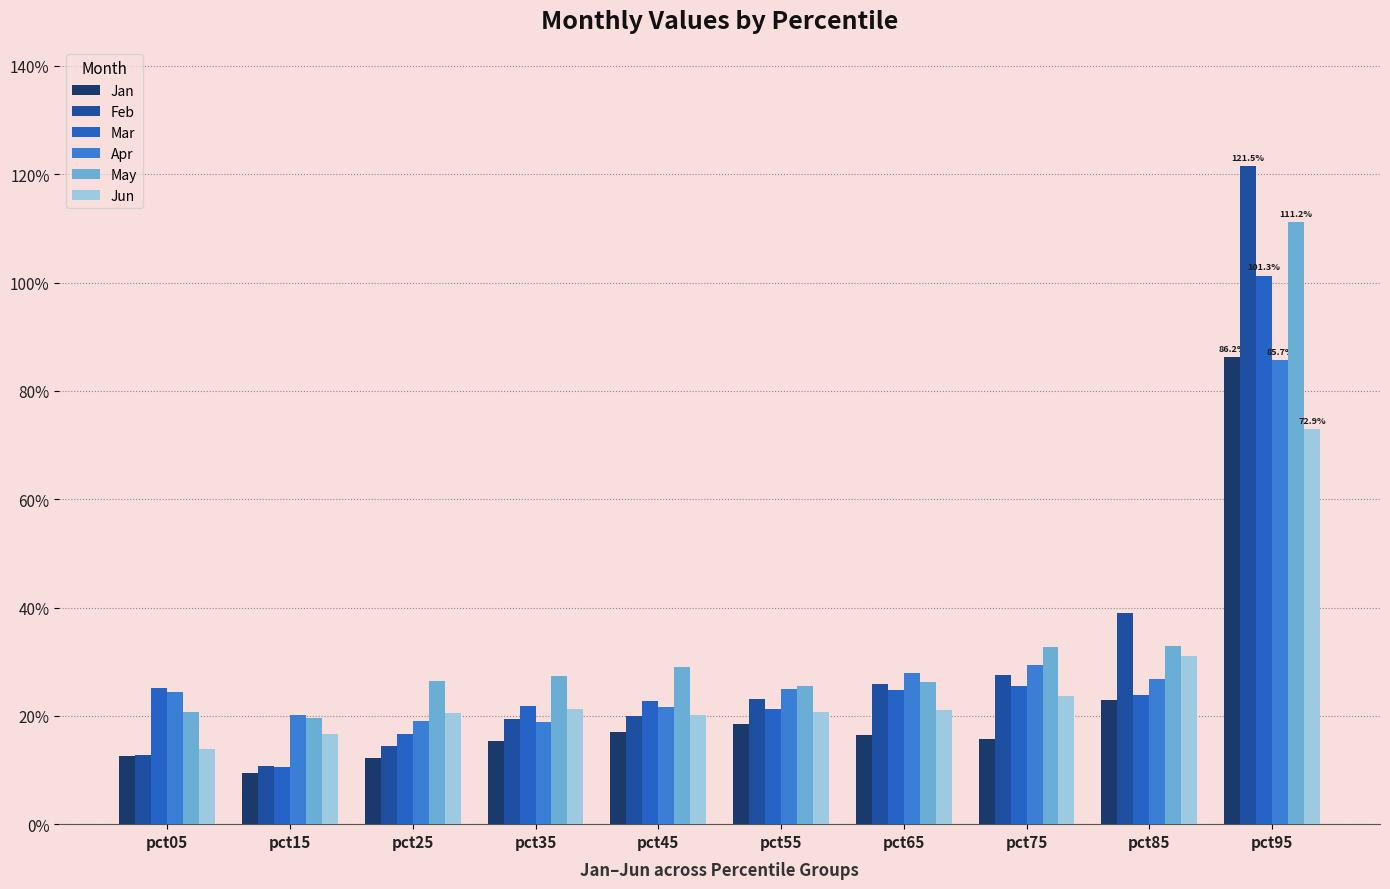

Does the chart contain any negative values?

No